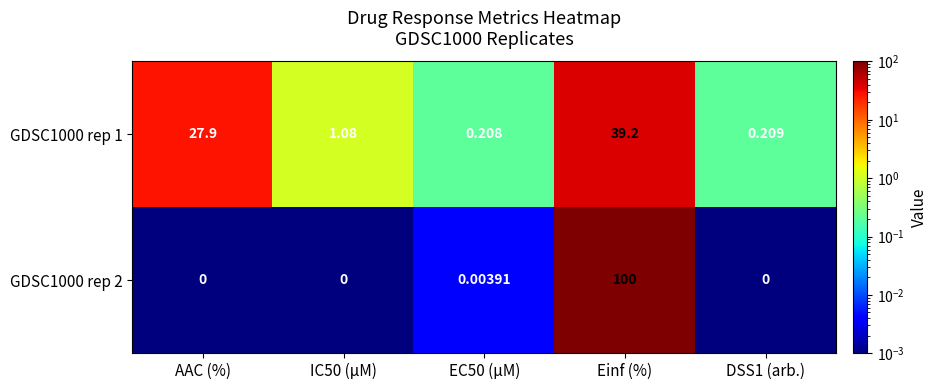

At which category is the sum across all series the highest?

Einf (%)